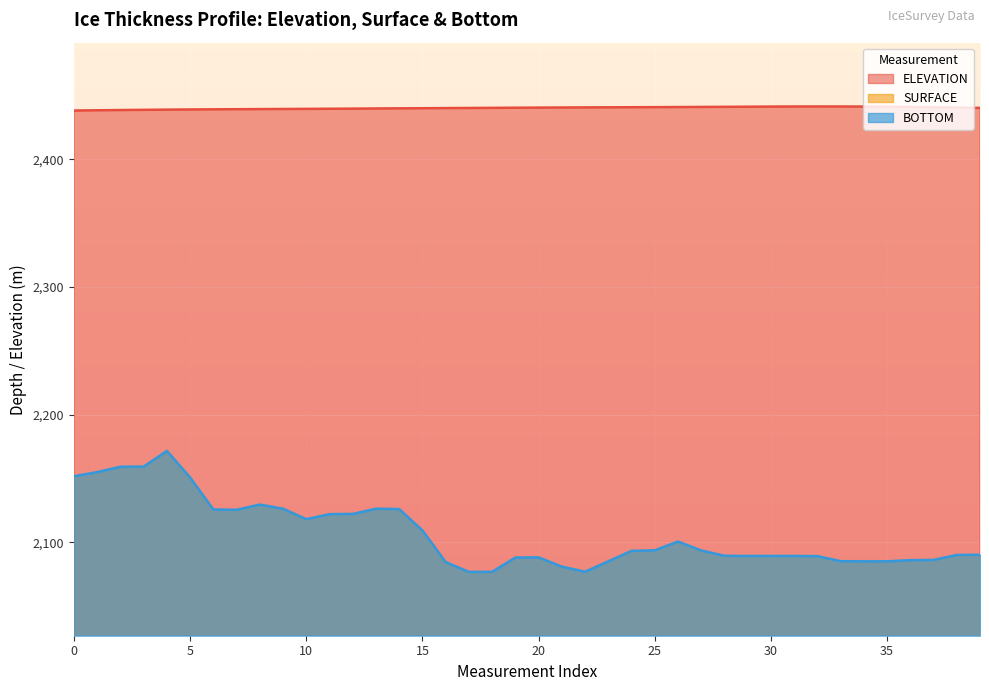

What is the label of the 37th point from the left?

36